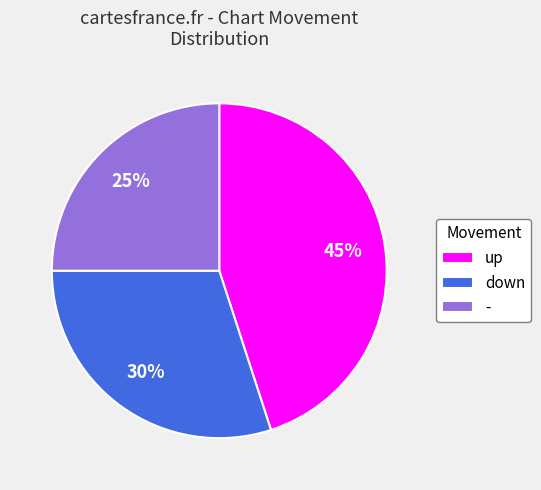

Combined, do - and down account for over 50%?

Yes